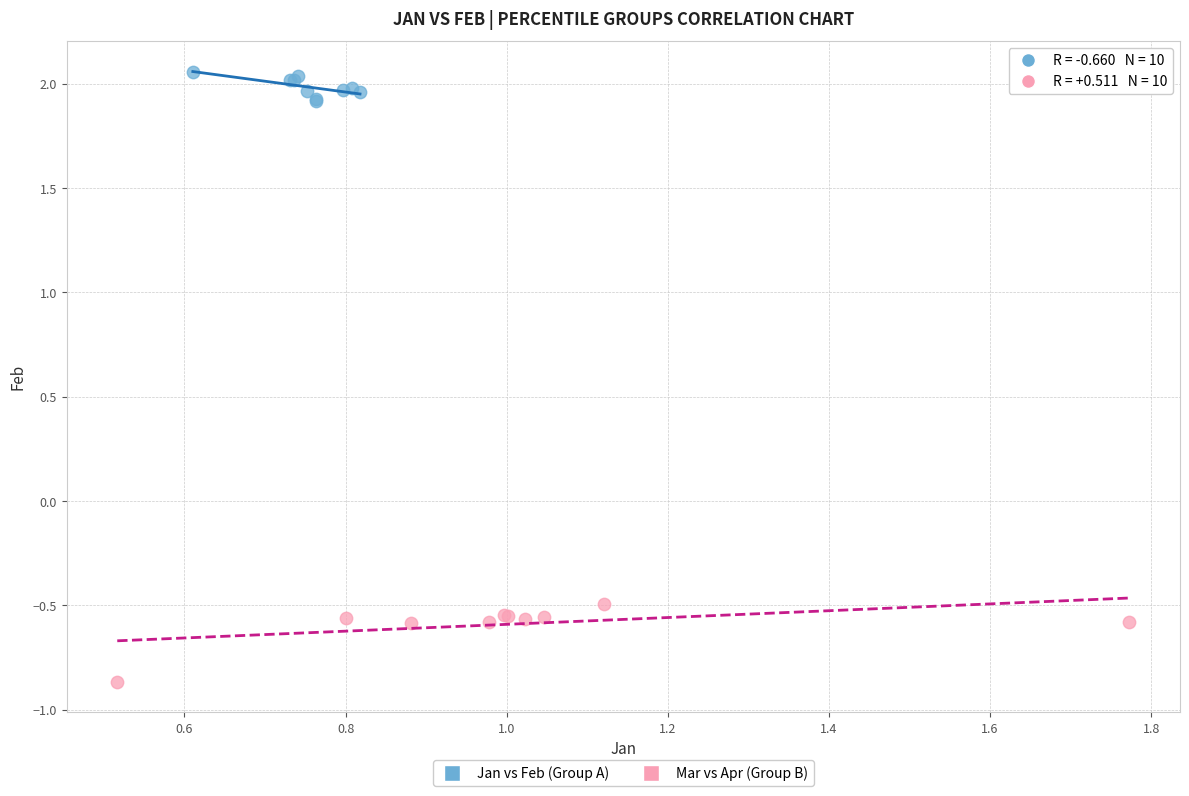

Which series reaches the minimum Y coordinate?

Mar vs Apr (Group B)